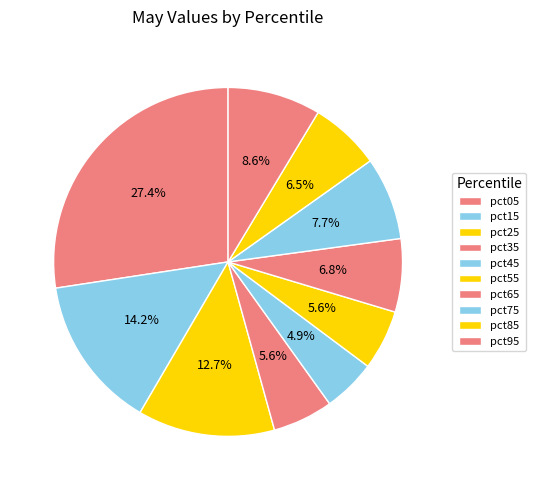

Is it true that pct45 is 5% of the pie?

True